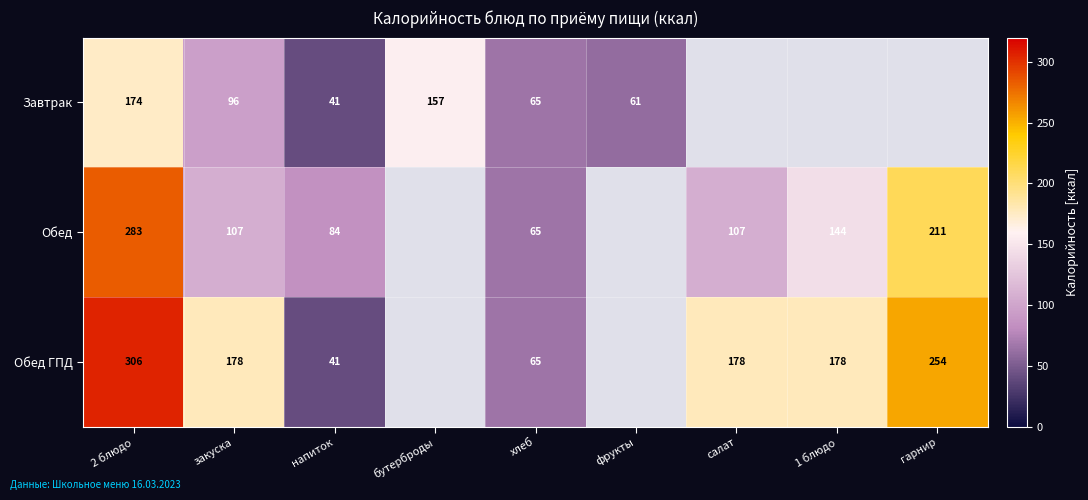

How many series are shown in this chart?

3